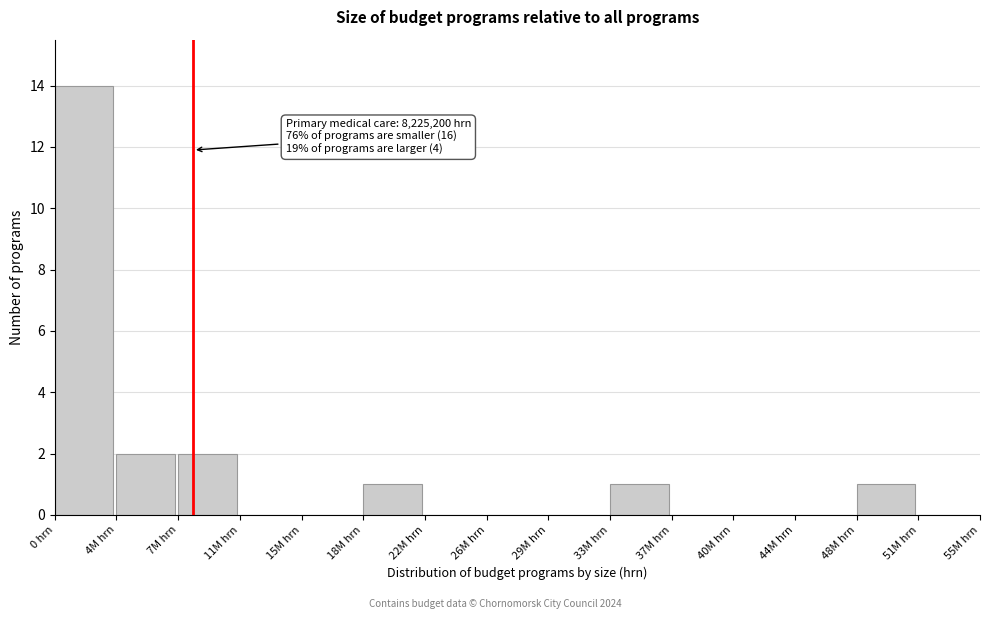

Reading right to left, transcribe all the data shown in this chart.

51M hrn=0	48M hrn=1	44M hrn=0	40M hrn=0	37M hrn=0	33M hrn=1	29M hrn=0	26M hrn=0	22M hrn=0	18M hrn=1	15M hrn=0	11M hrn=0	7M hrn=2	4M hrn=2	0 hrn=14